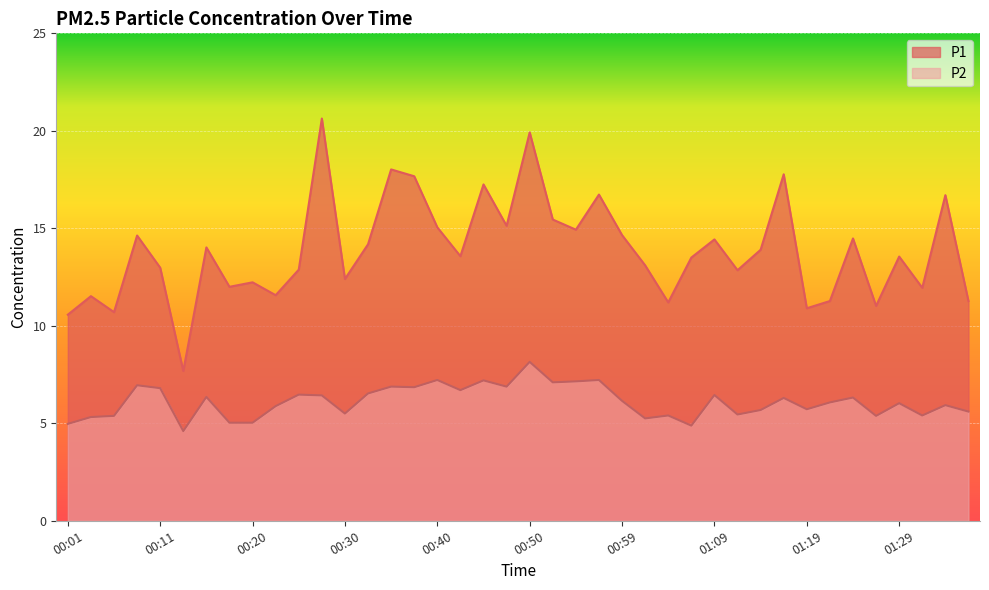

How many lines are shown in the chart?

2